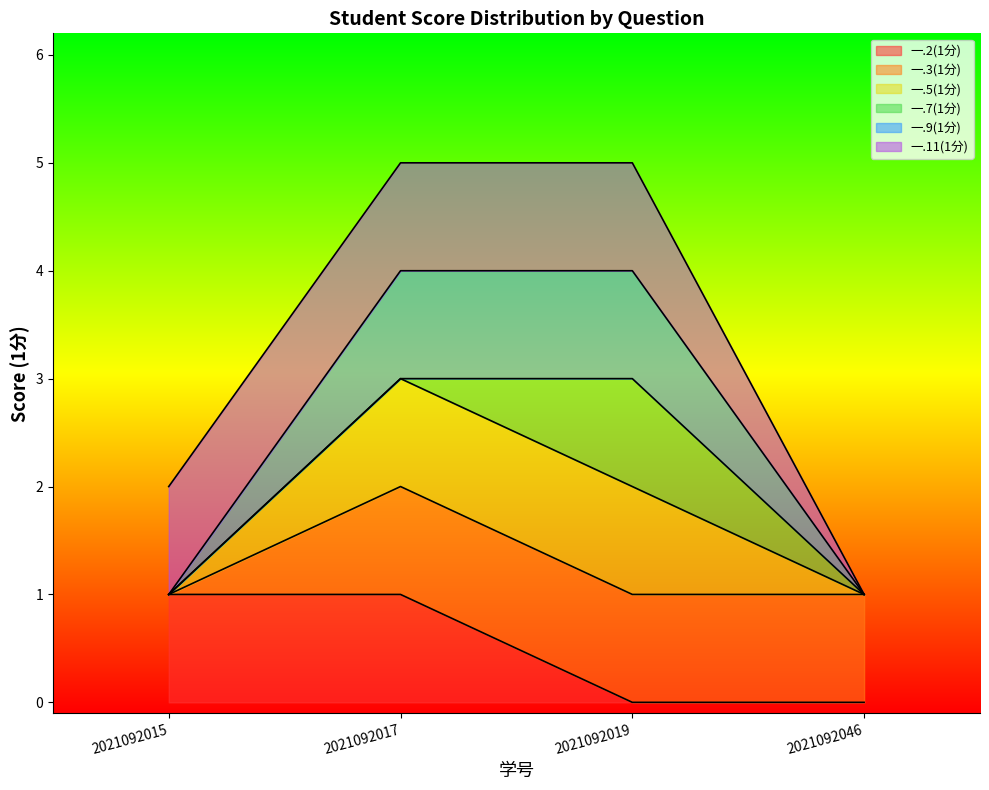

The value of 一.9(1分) at 2021092046 is 1. True or false?

False